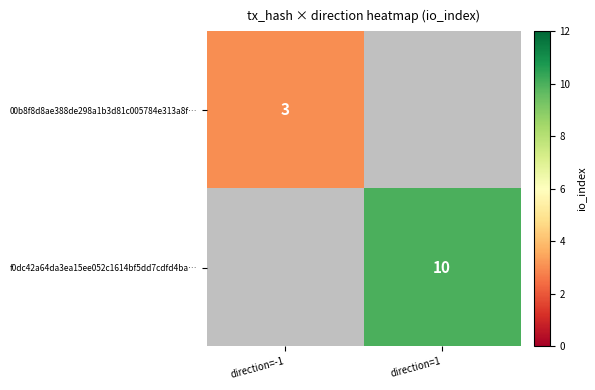

Count the number of data series in this chart.

2